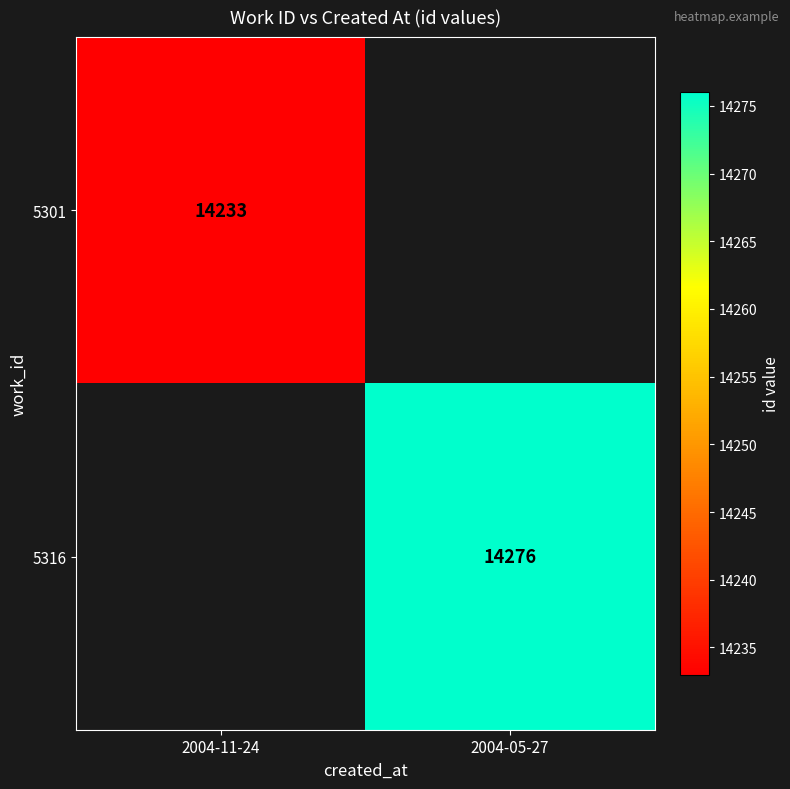

At how many categories does at least one series exceed 14262?

1